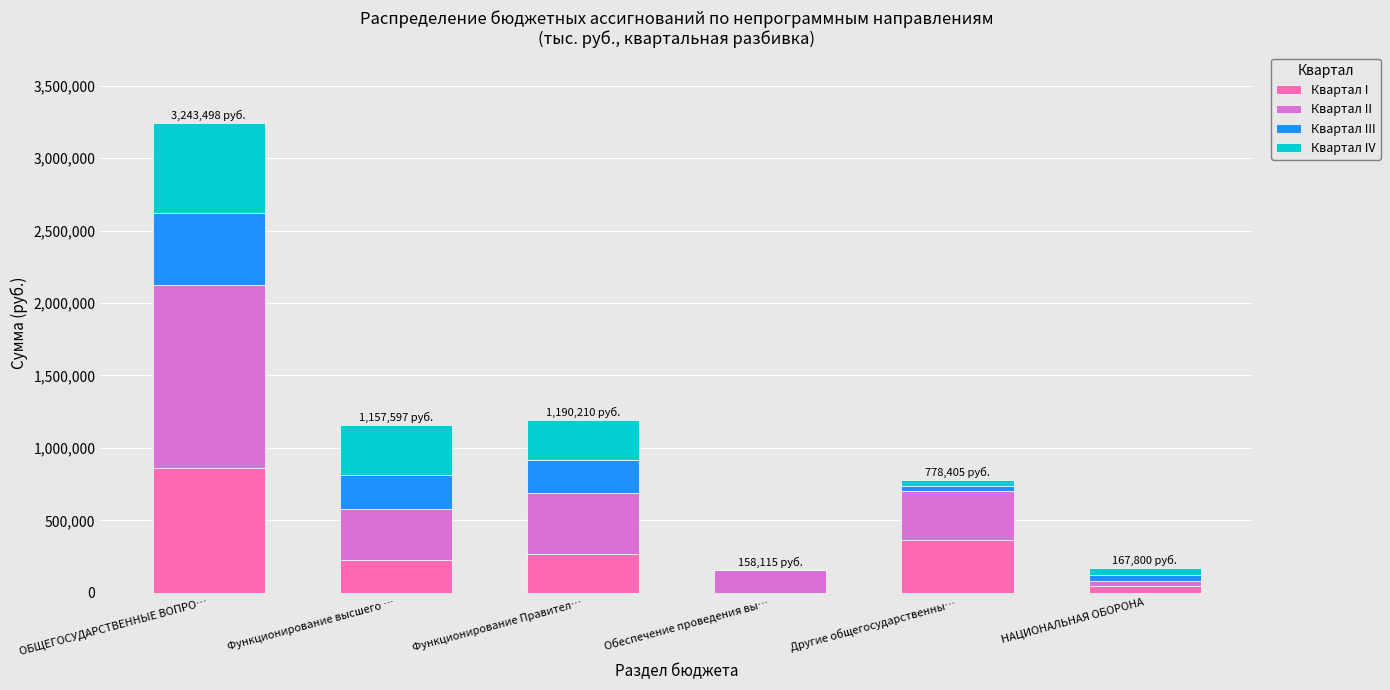

How many series are shown in this chart?

4